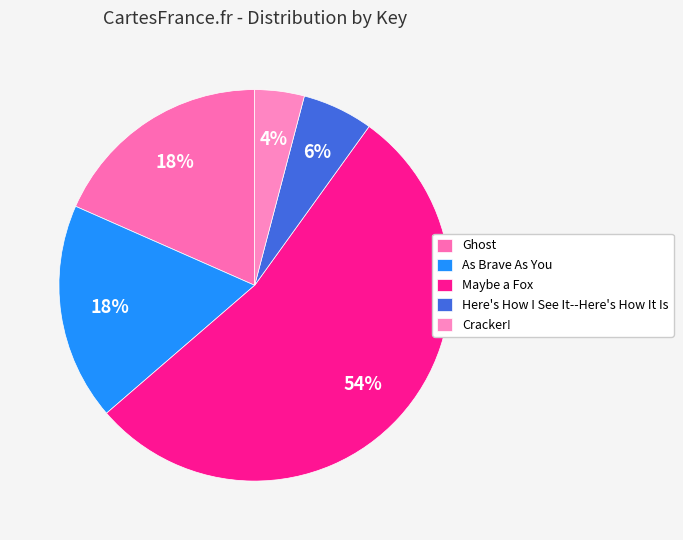

What is the smallest slice in the pie chart?

Cracker!